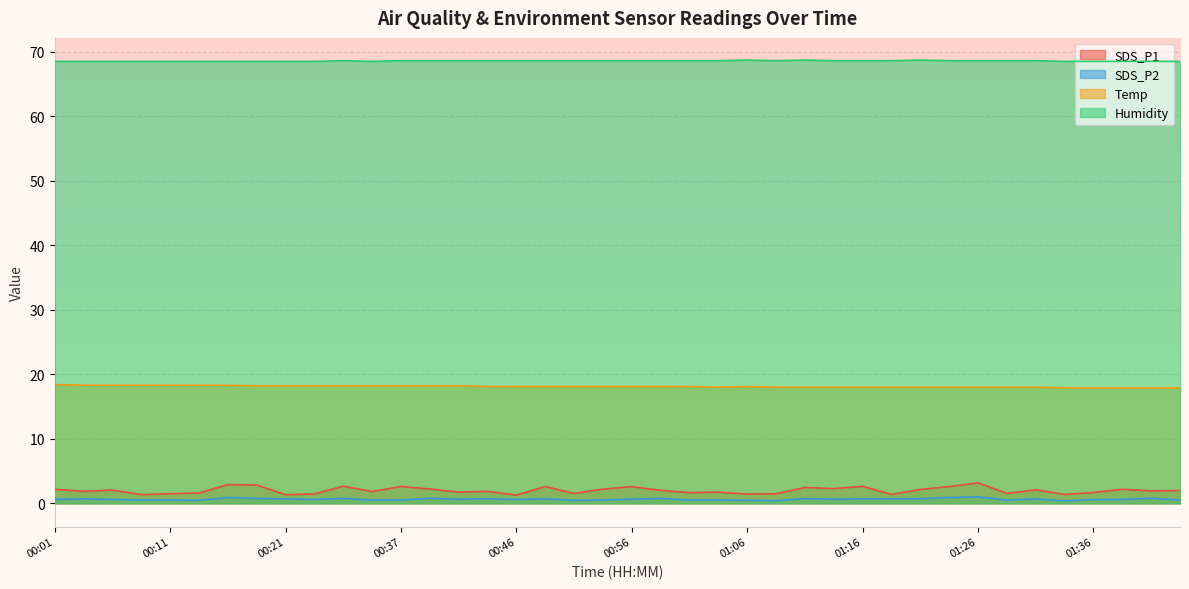

True or false: Temp and SDS_P1 cross at least once.

False